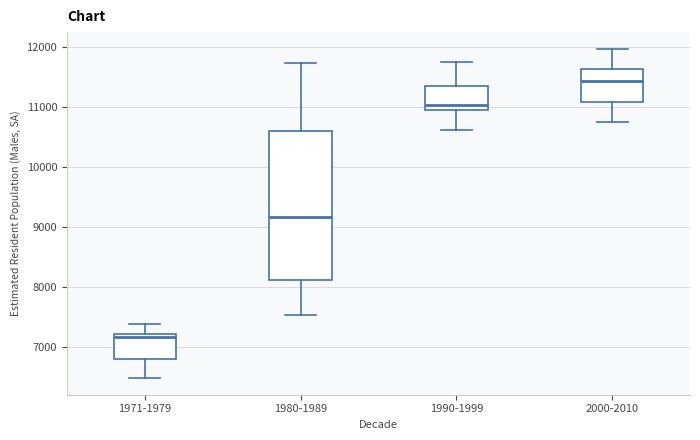

Where does the median line of the box for 1980-1989 sit on the y-axis? The values are not printed on the chart, so give them approximately, as read against the axis.

9200